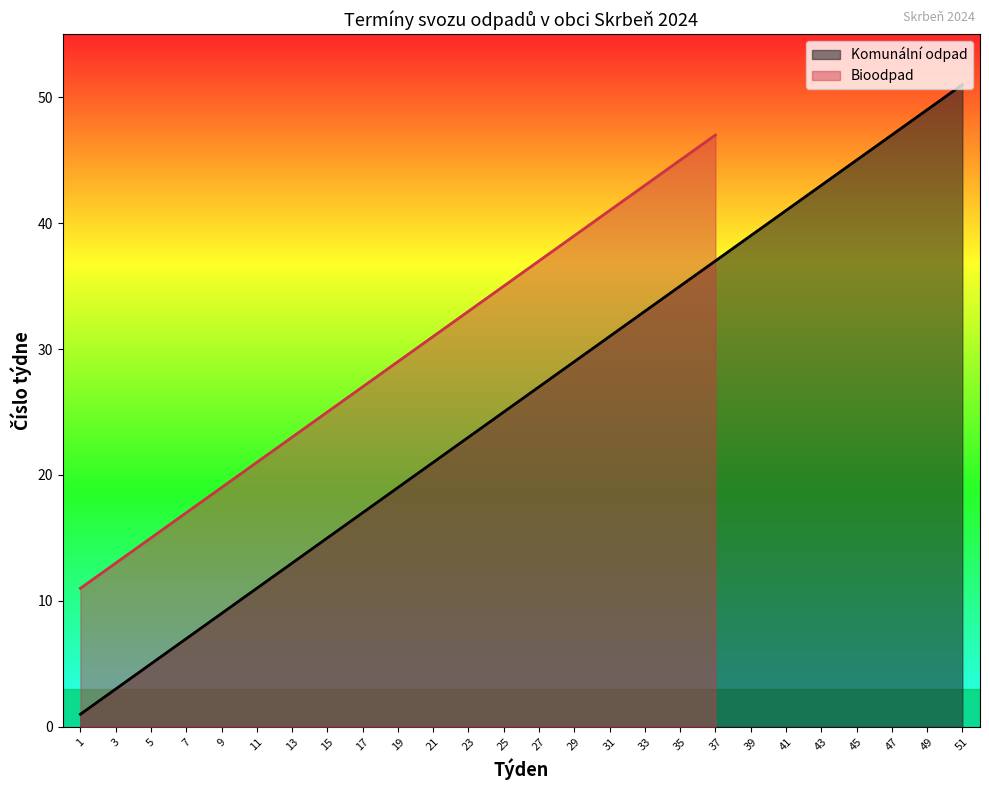

True or false: the data has more than 0 interior local peaks.

False